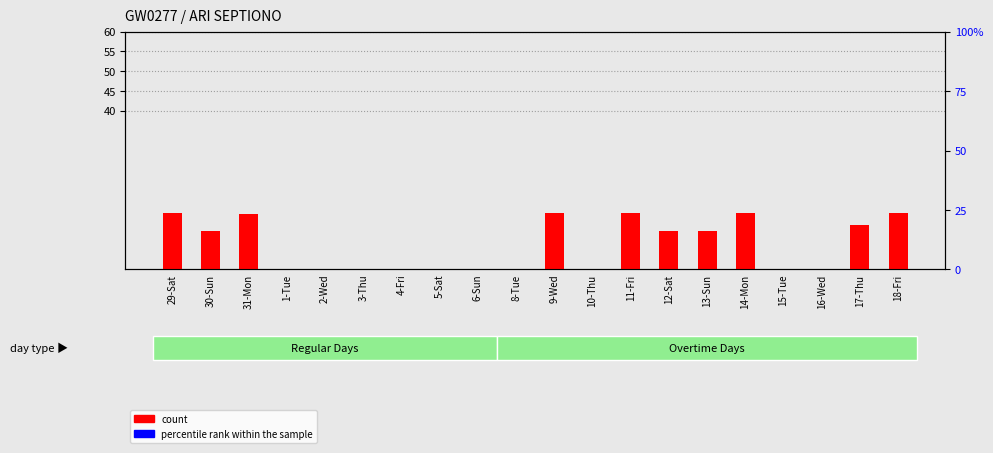

Which label corresponds to the largest value in the chart?

9-Wed